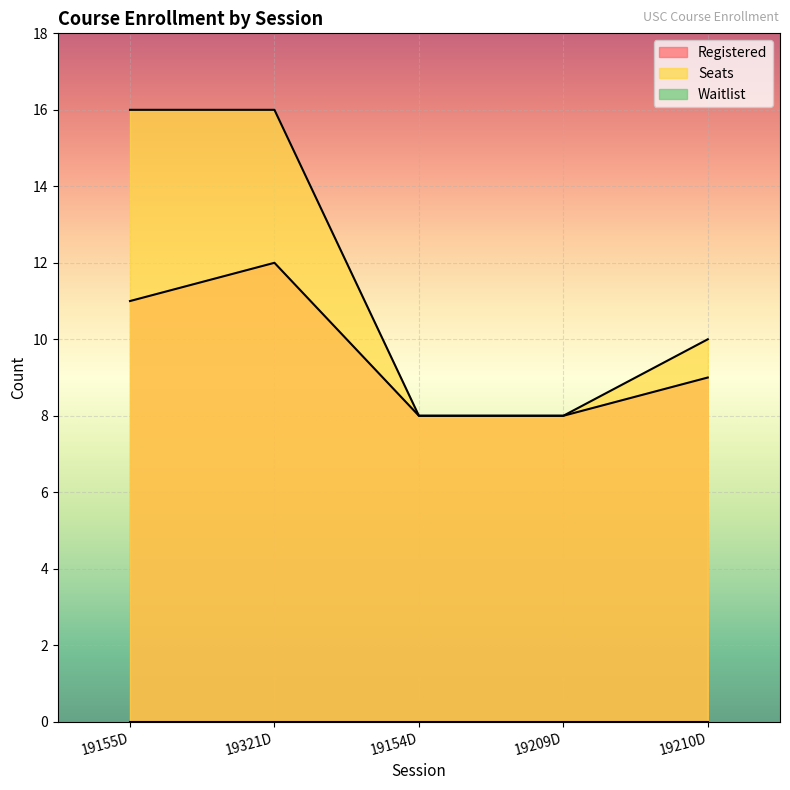

What is the difference between the Registered values at 19155D and 19321D?

1